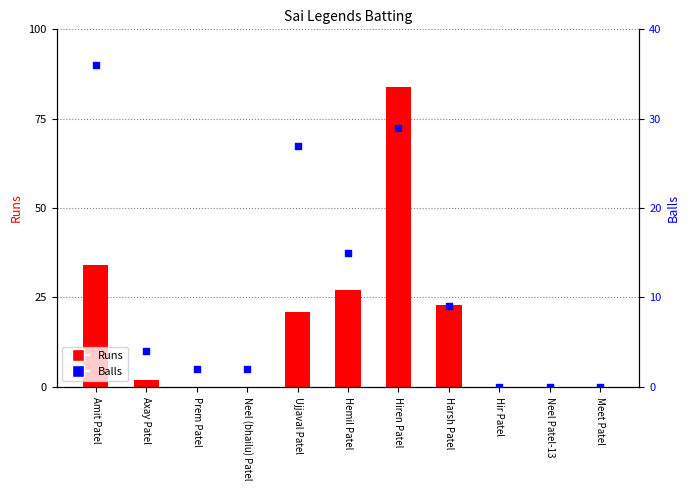

Which series has the largest total across all categories?

Runs